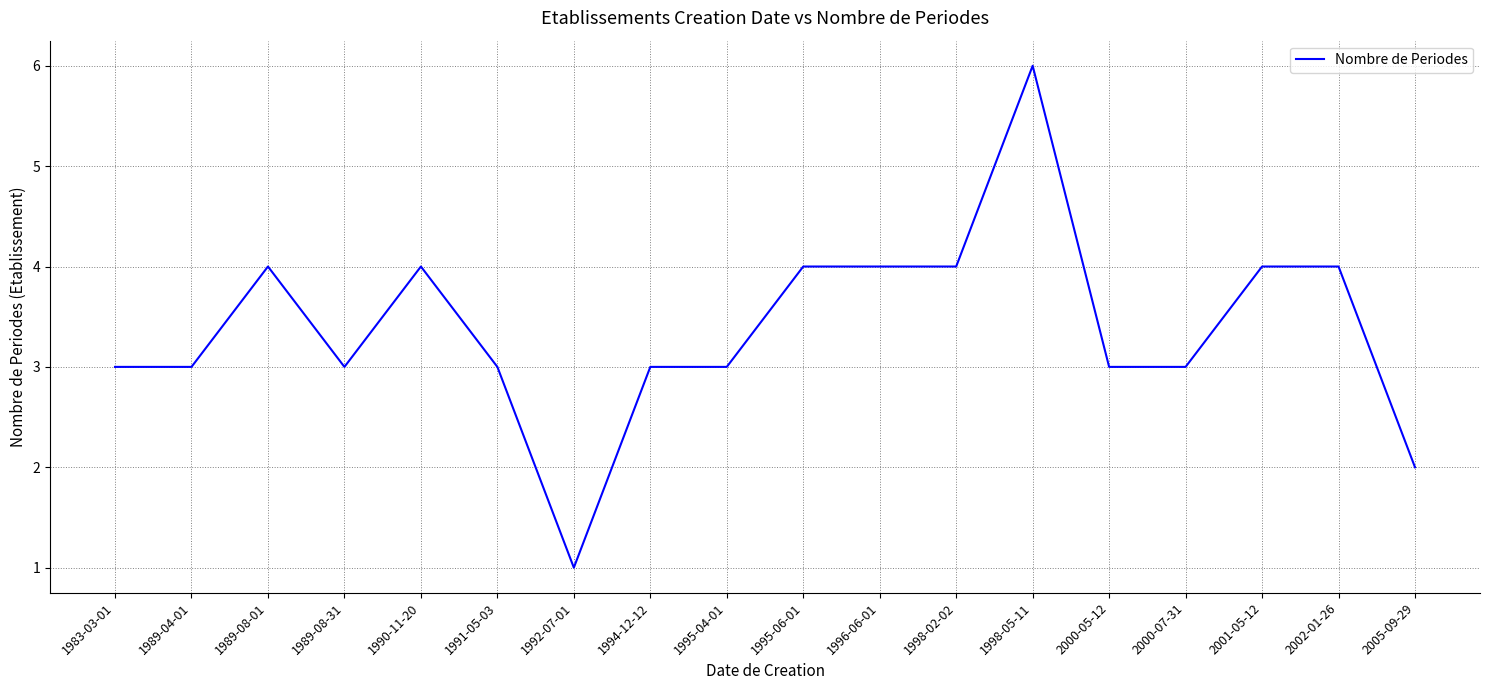

Which label corresponds to the largest value in the chart?

1998-05-11